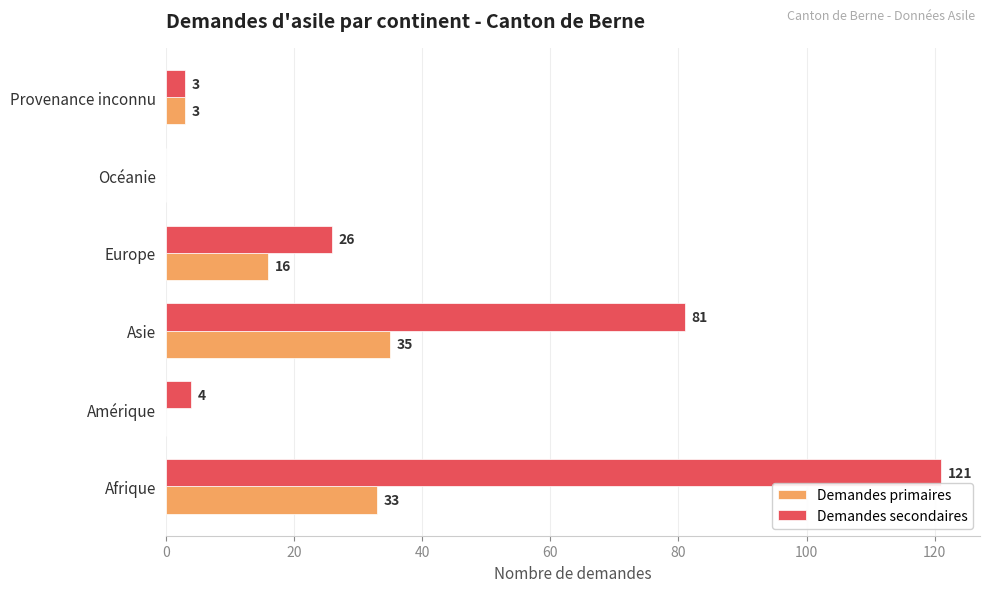

True or false: Demandes secondaires has a value of 39 at Europe.

False